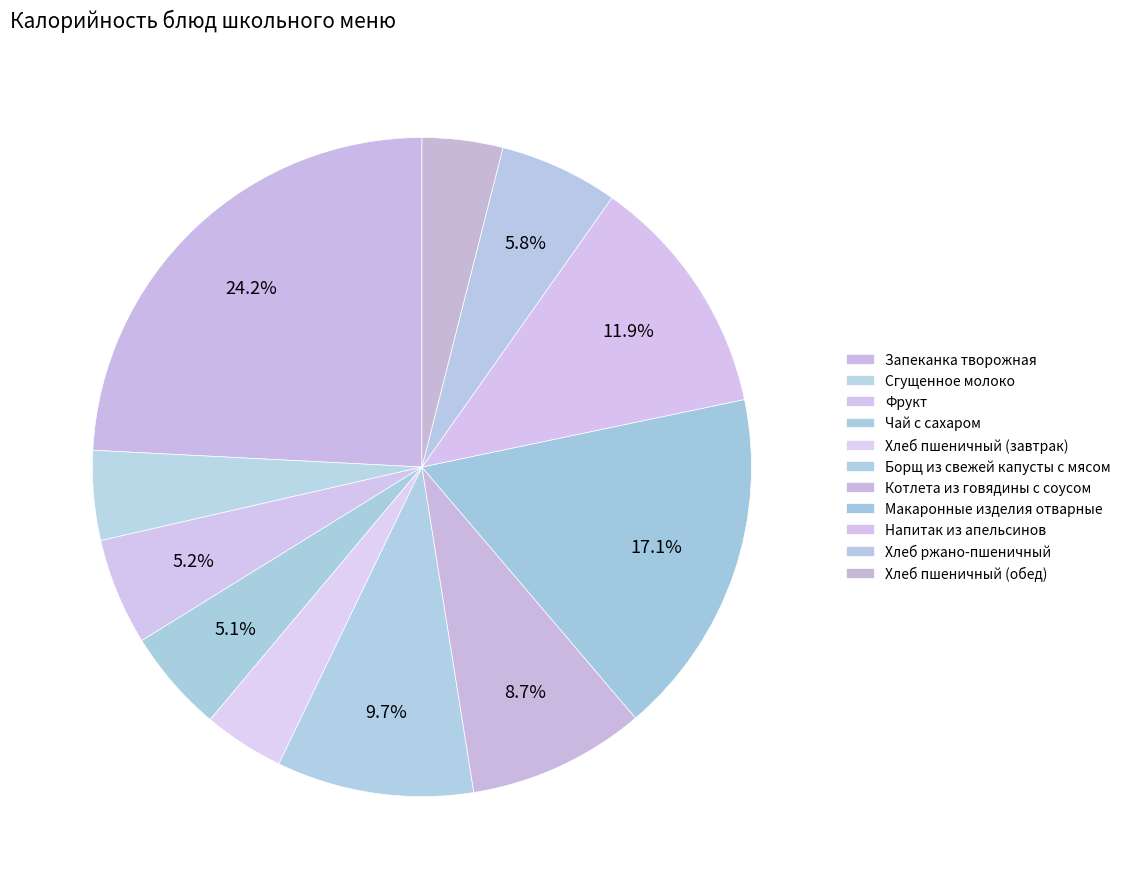

How many slices are in this pie chart?

11